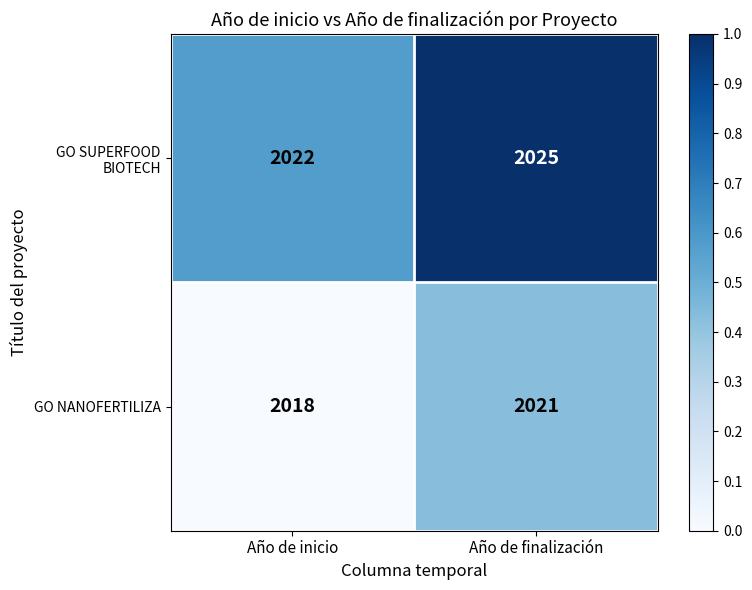

What is the difference between the maximum and minimum values in the GO NANOFERTILIZA series?

3